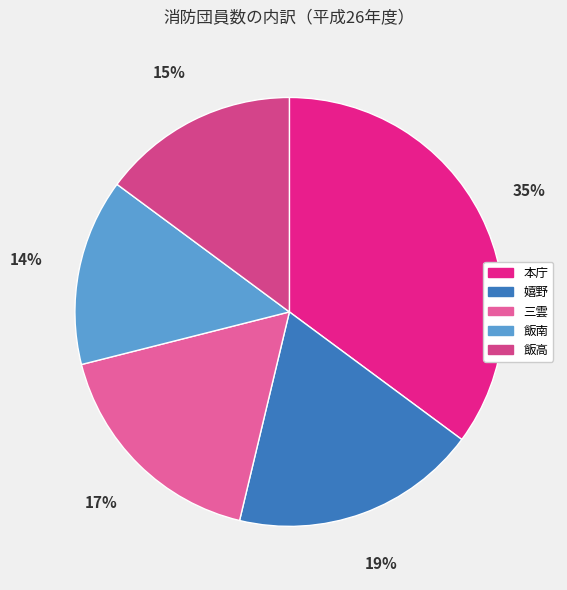

To the nearest percent, what is the difference between the largest and smallest slice percentages?

21%